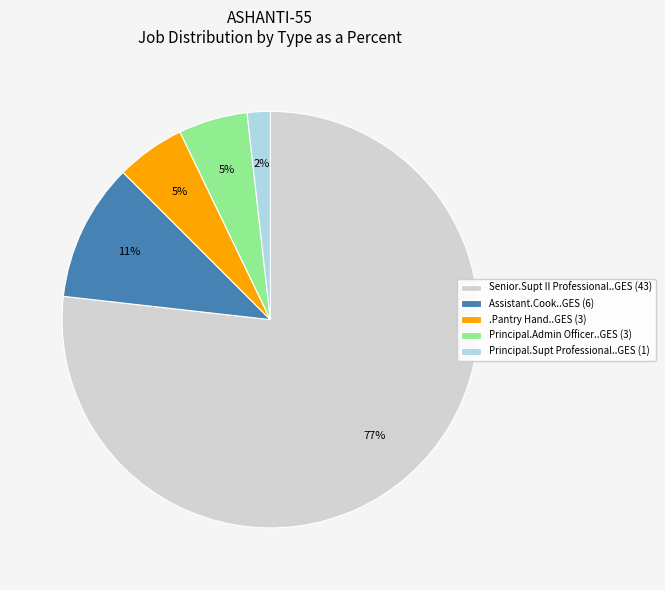

True or false: Principal.Supt Professional..GES (1) accounts for 2% of the total.

True